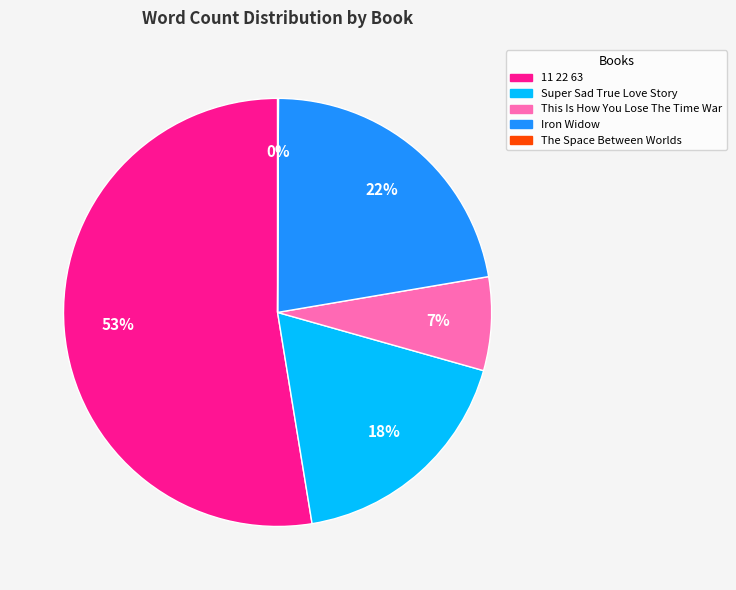

Do Iron Widow and 11 22 63 together represent more than half of the pie?

Yes